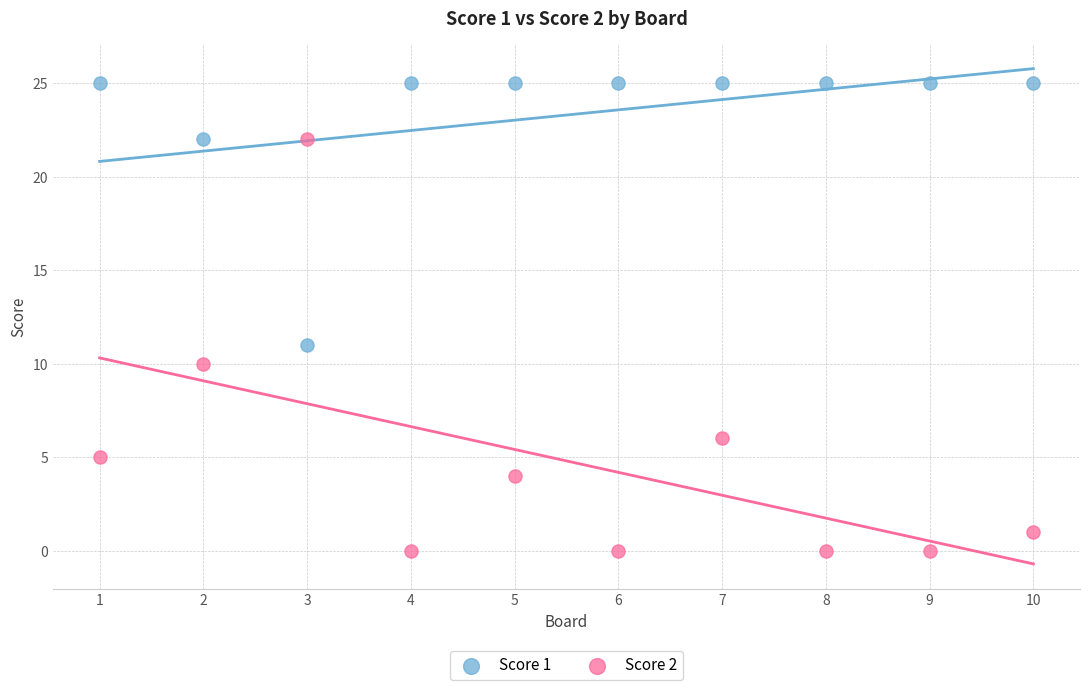

Which series contains the lowest Y value?

Score 2